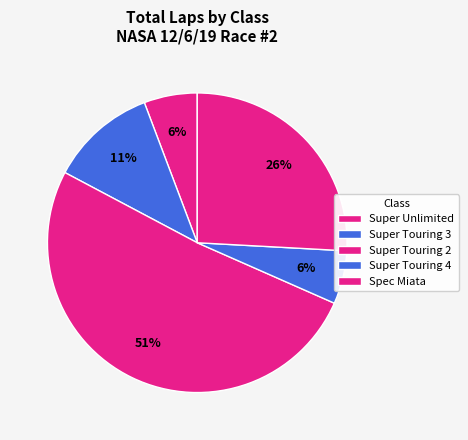

How many segments does this pie chart have?

5